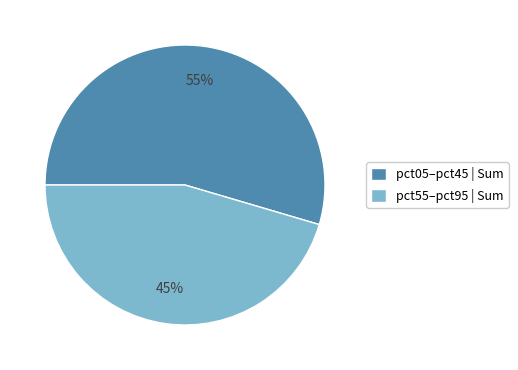

The pct55–pct95 | Sum slice represents 33% of the pie. True or false?

False